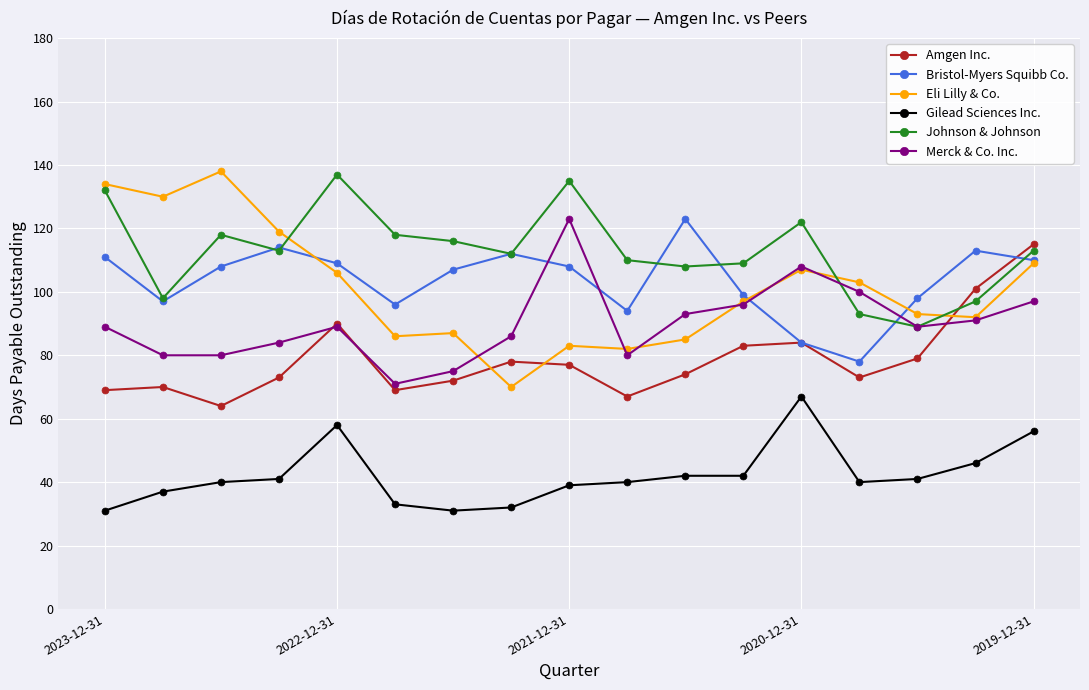

Does the chart have visible grid lines?

Yes